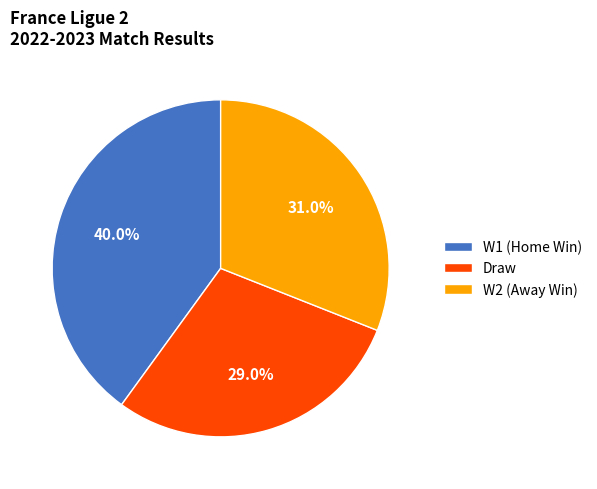

Does any single category account for the majority?

No